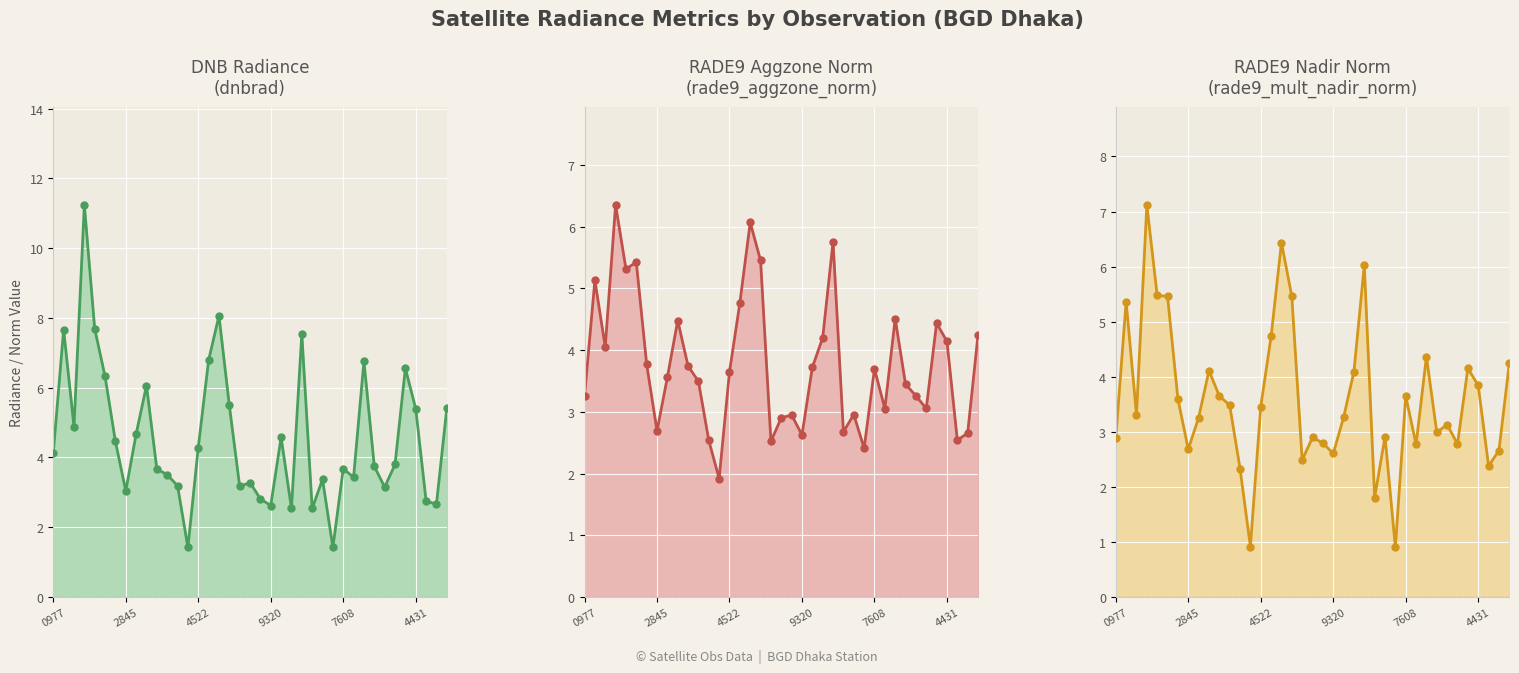

At which category is the sum across all series the highest?

101727